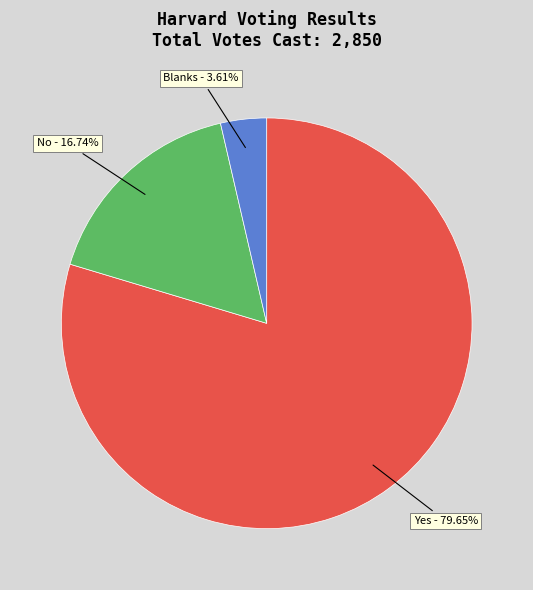

Do No and Blanks together represent more than half of the pie?

No